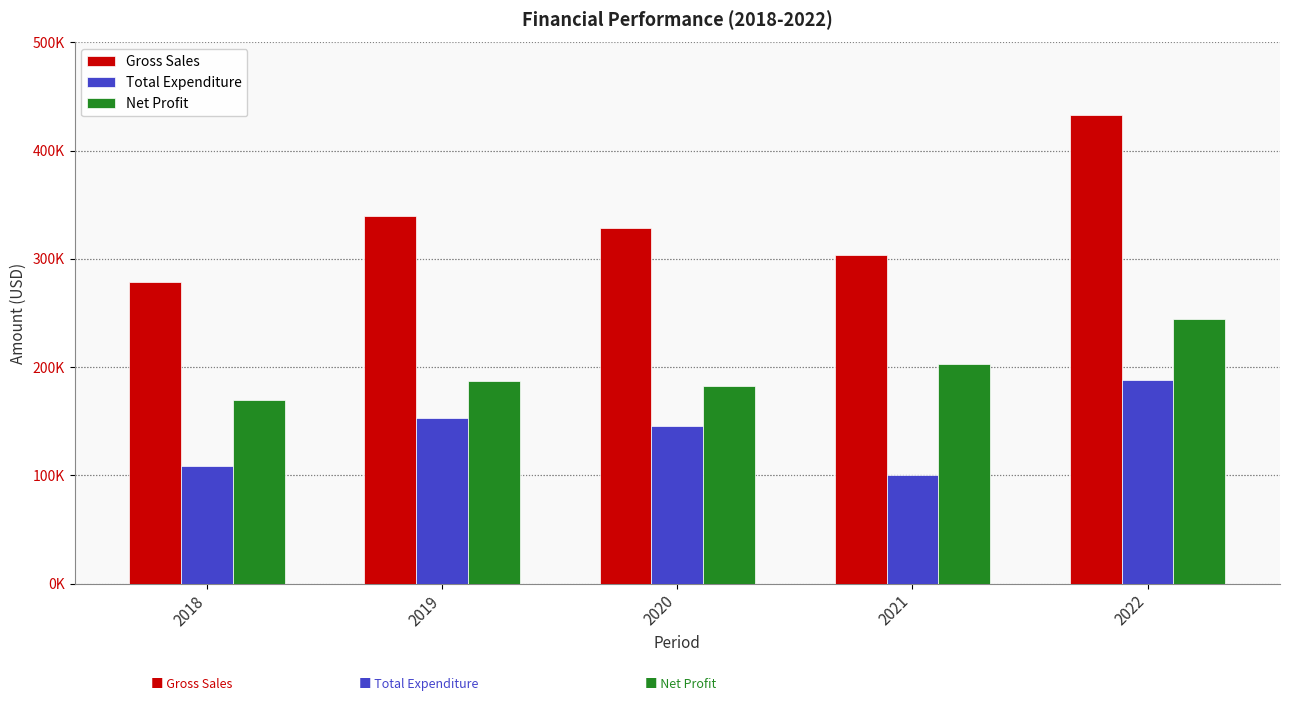

Where does the Gross Sales series first go above 328608?

2019